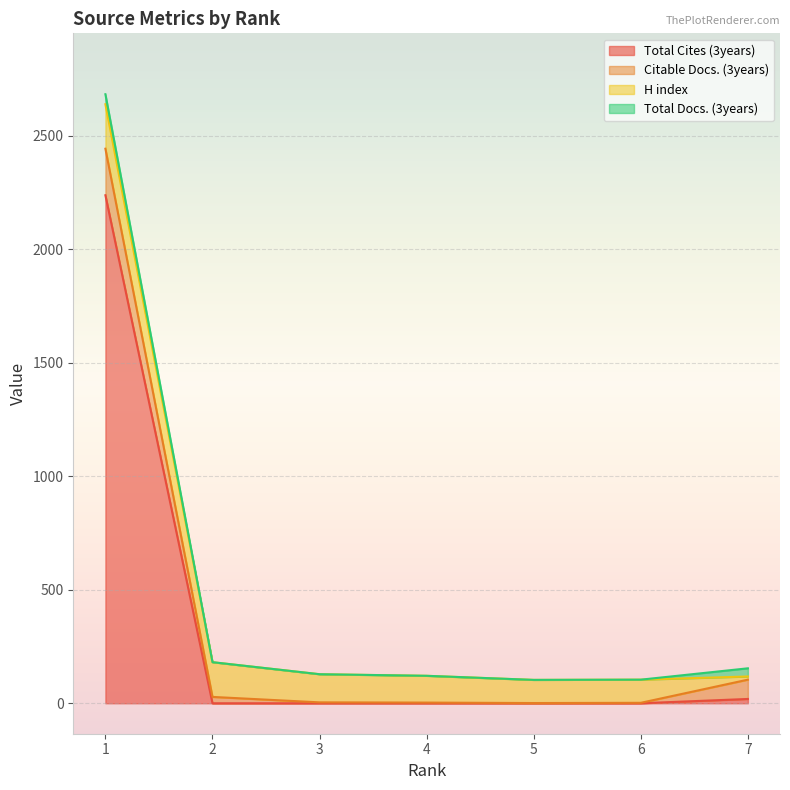

Rank the series at 2 from lowest to highest value.

Total Cites (3years), Total Docs. (3years), Citable Docs. (3years), H index